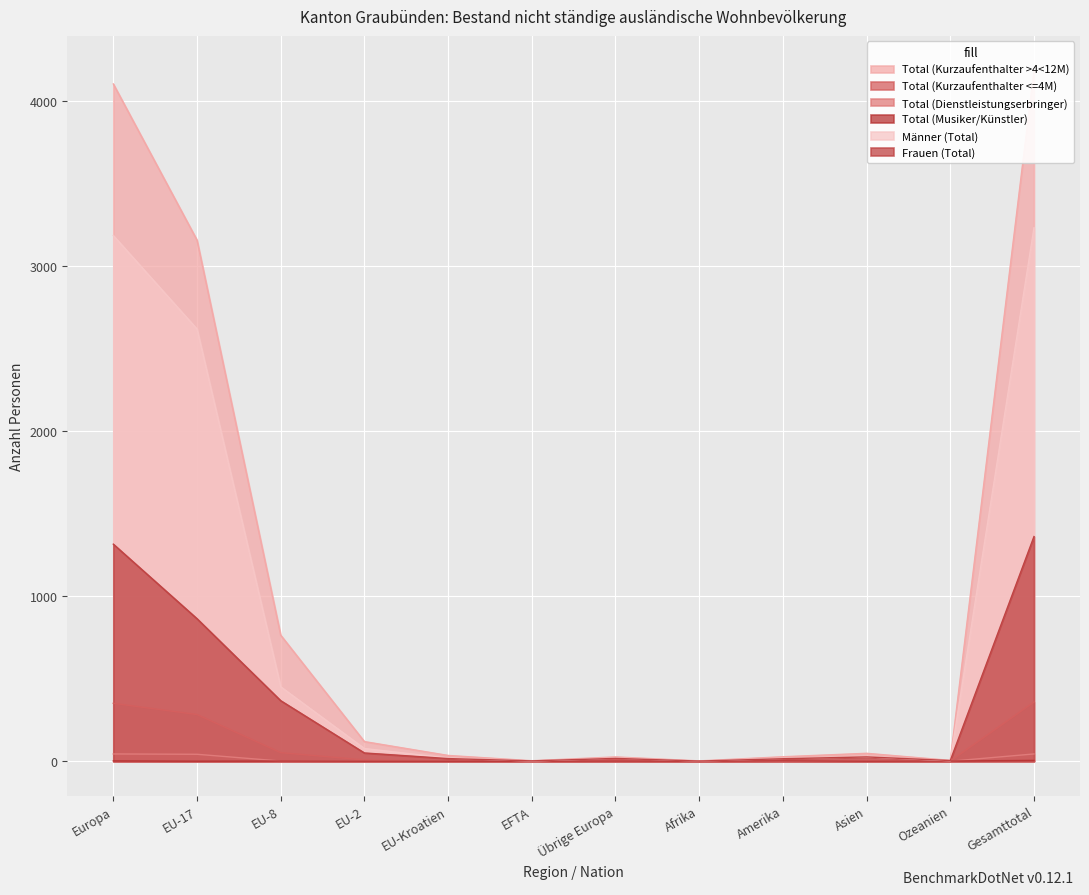

Where is Total (Kurzaufenthalter <=4M) nearest to the value 179?

EU-17